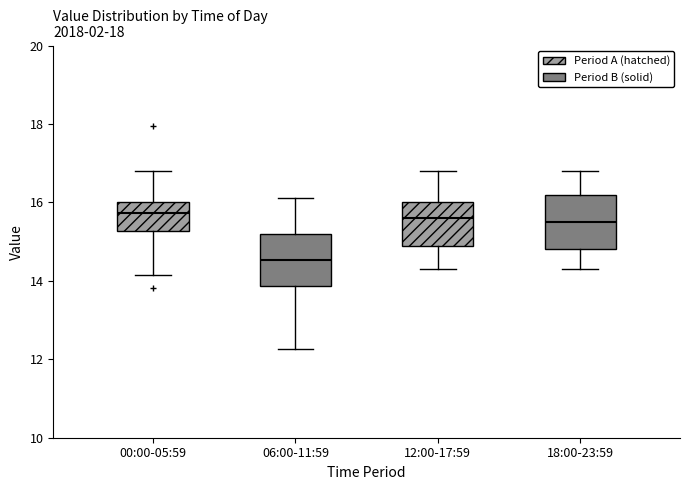

Reading left to right, transcribe this box plot: for each box, give where its median line is, the range the box spans, and where its two whiskers end, as read against the y-axis. The values are not printed on the chart, so give them approximately, as read against the axis.

00:00-05:59: median 15.8, box 15.2 to 16.0, whiskers 14.2 to 16.8
06:00-11:59: median 14.6, box 13.8 to 15.2, whiskers 12.2 to 16.2
12:00-17:59: median 15.6, box 15.0 to 16.0, whiskers 14.4 to 16.8
18:00-23:59: median 15.6, box 14.8 to 16.2, whiskers 14.4 to 16.8